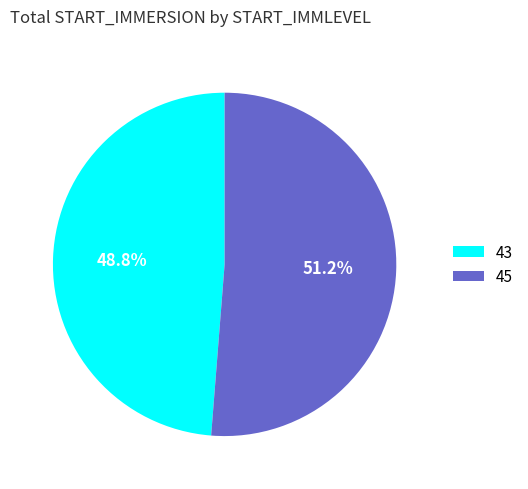

What is the ratio of the value at 43 to the value at 45?

1.0